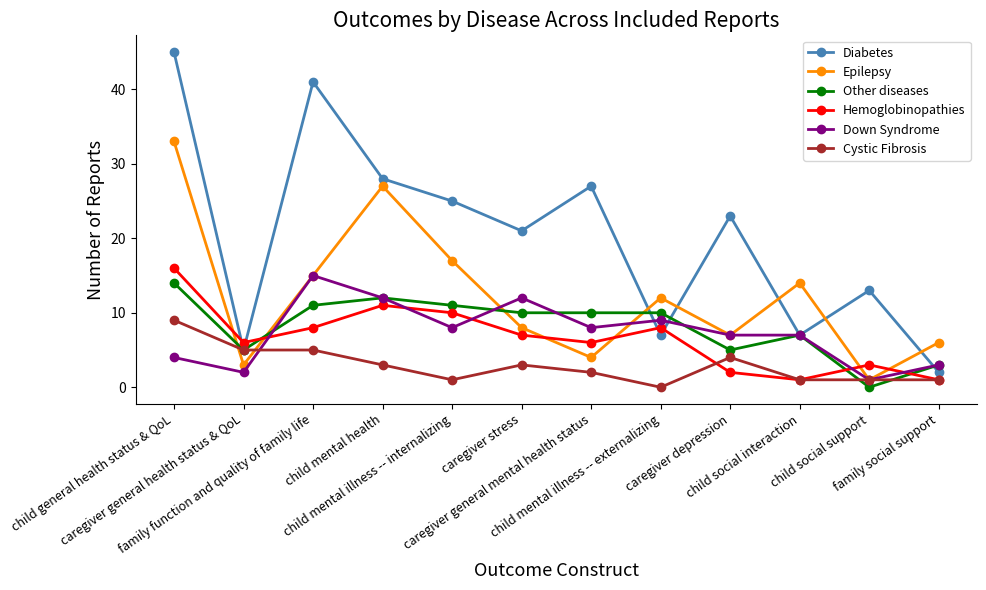

Which series has the largest range (max minus min)?

Diabetes